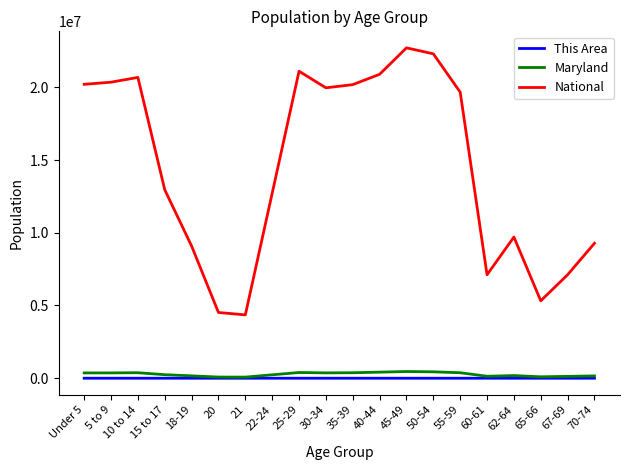

Which series has the widest spread of values?

National